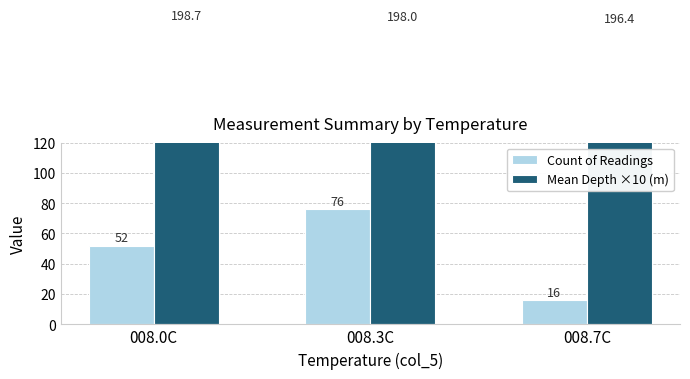

Where is Mean Depth ×10 (m) nearest to the value 197?

008.7C